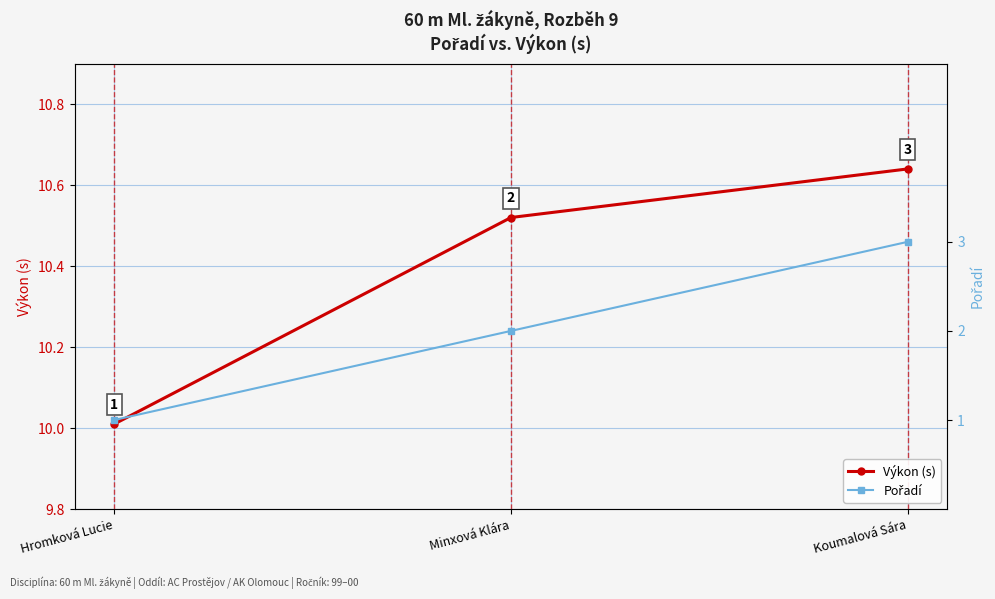

At which label does Pořadí reach its minimum?

Hromková Lucie